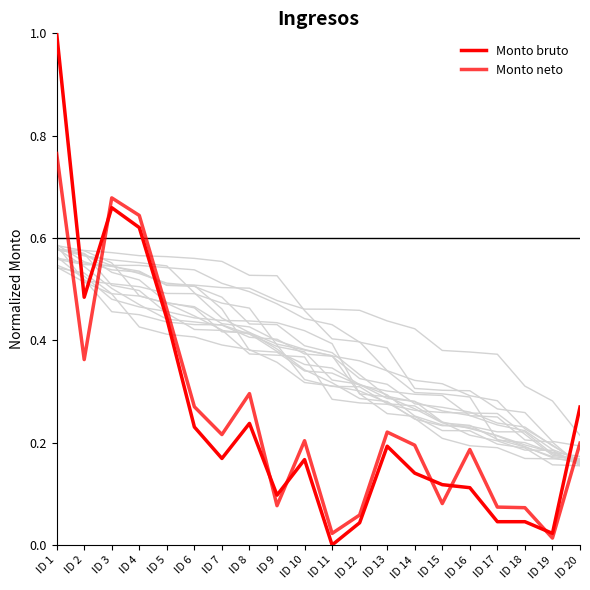

Between ID 3 and ID 16, which series saw the biggest shift?

Monto bruto